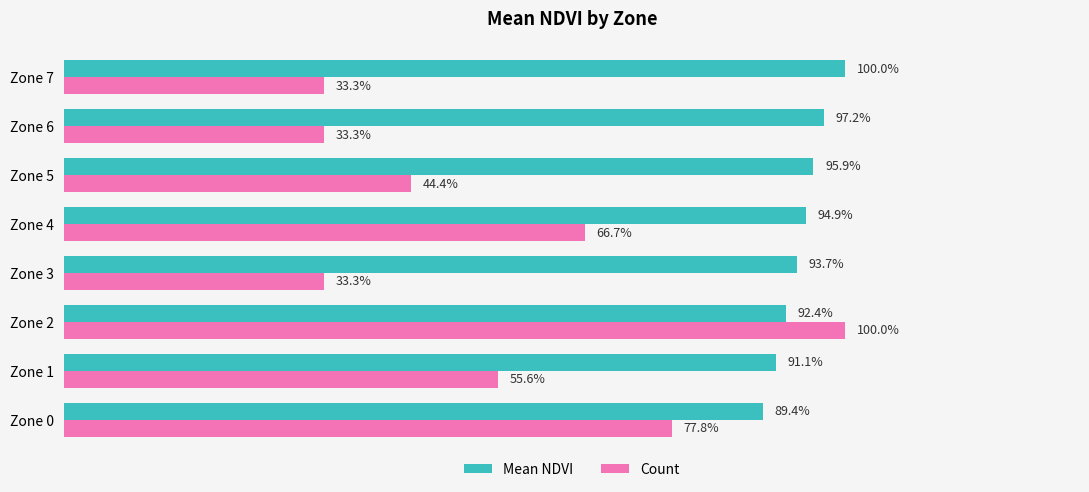

Which category has the lowest value in the Mean NDVI series?

Zone 0